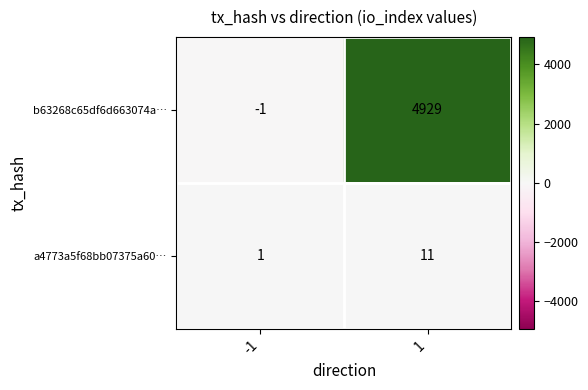

Reading left to right, what are all the values shown in this chart?

b63268c65df6d663074a…: -1	4929
a4773a5f68bb07375a60…: 1	11